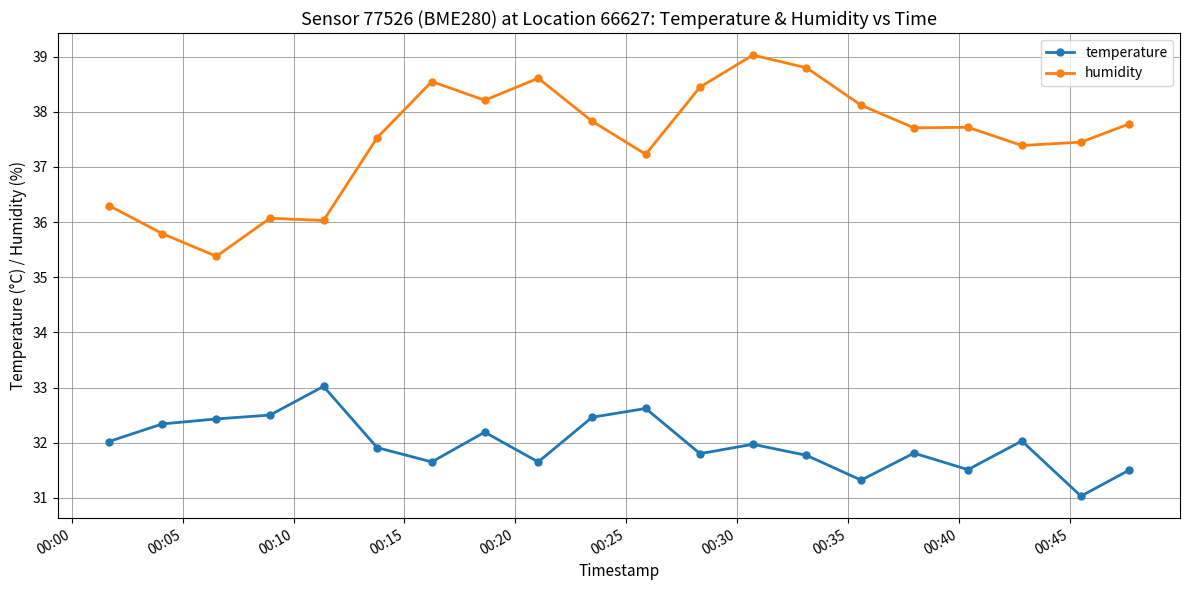

True or false: temperature has more than 0 points higher than both neighbors.

True